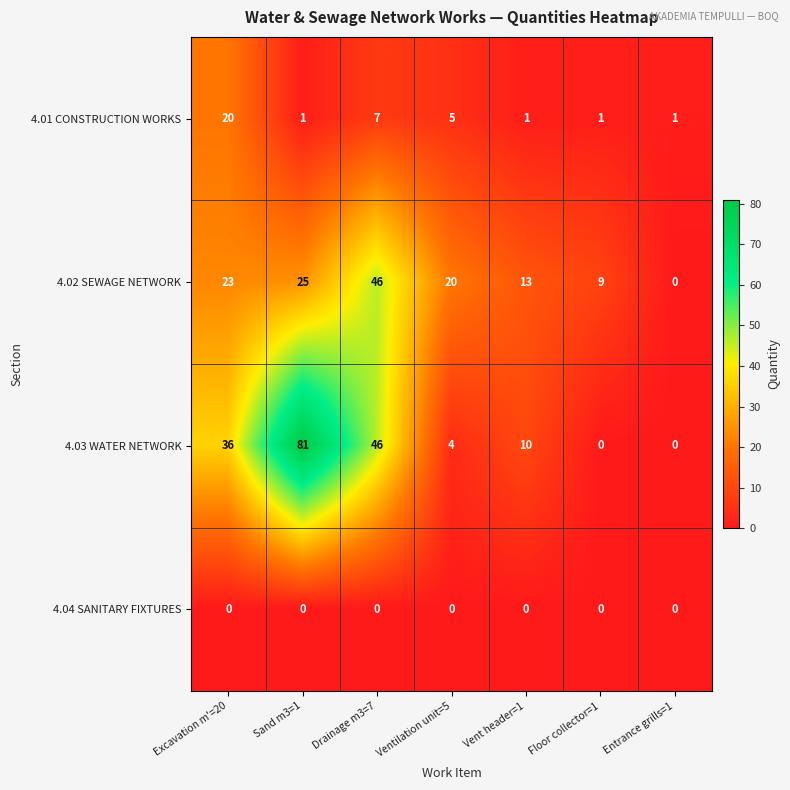

List the labels in order of 4.02 SEWAGE NETWORK value, largest first.

Drainage m3=7, Sand m3=1, Excavation m'=20, Ventilation unit=5, Vent header=1, Floor collector=1, Entrance grills=1